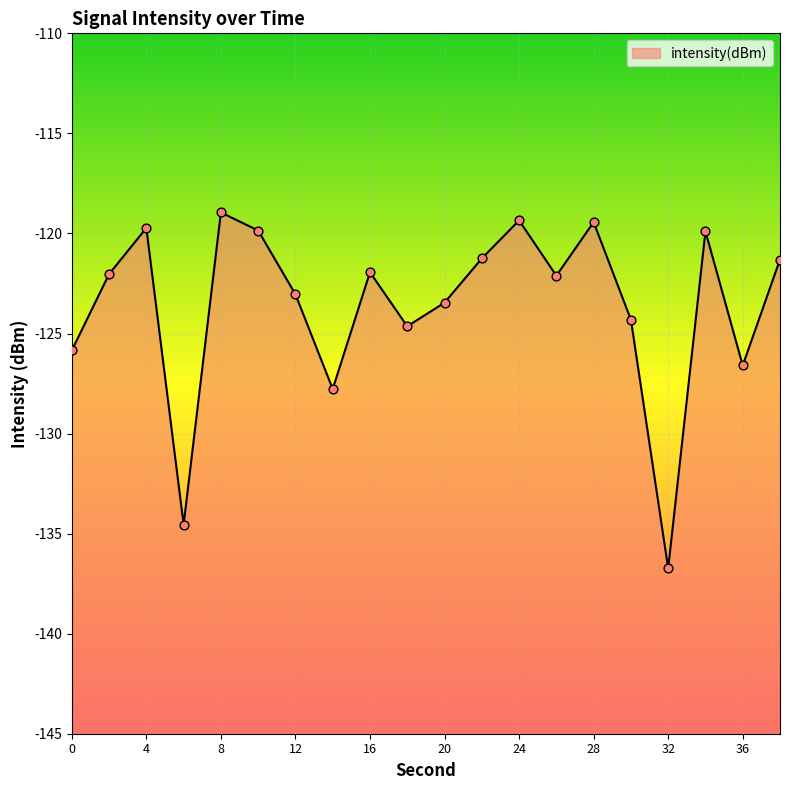

Between 18 and 22, which is larger?

22